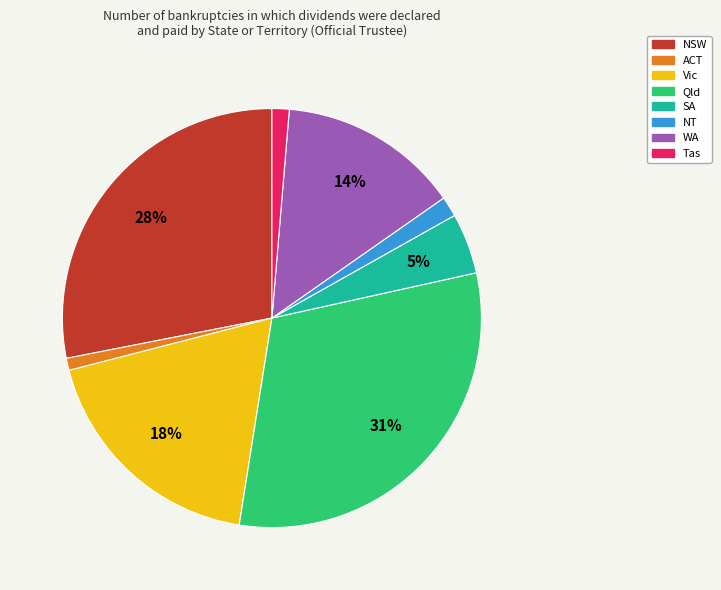

Which has a higher value, NSW or NT?

NSW